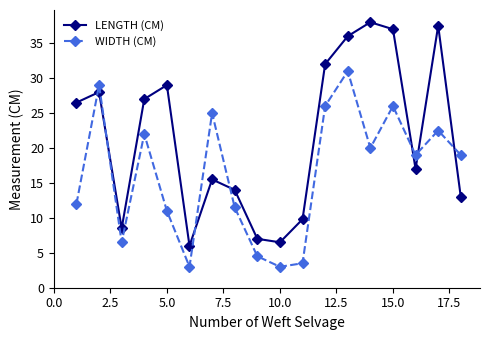

Rank the series by their maximum value, from lowest to highest.

WIDTH (CM), LENGTH (CM)